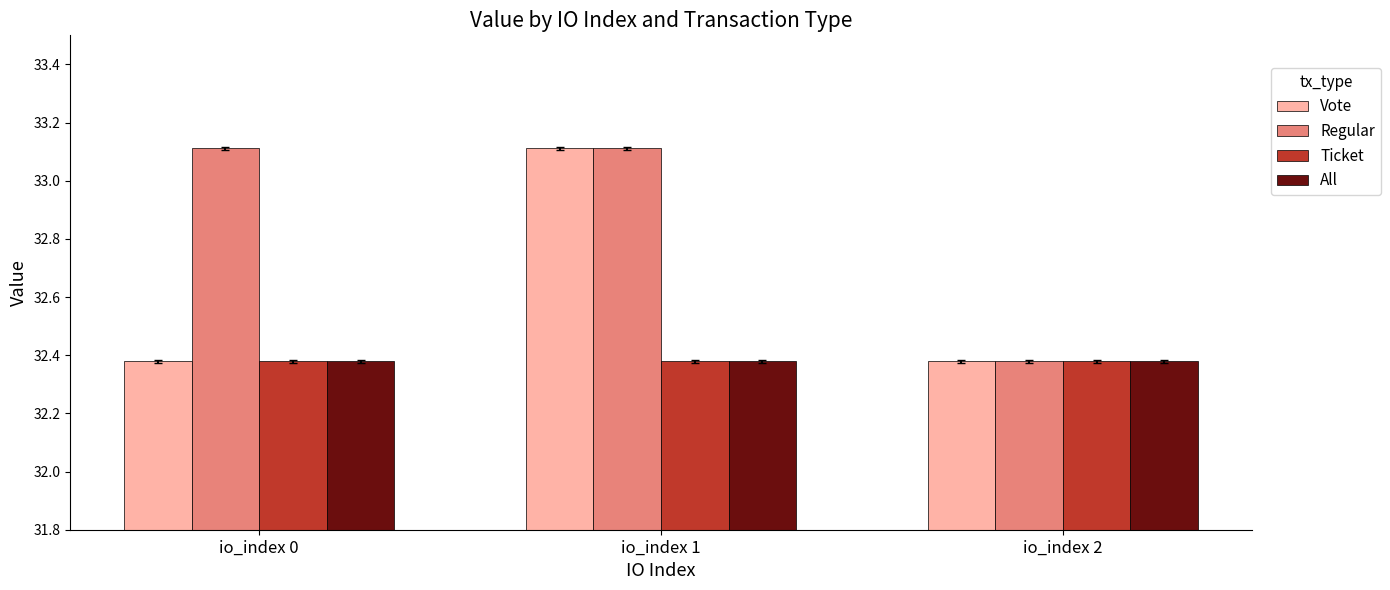

What is the sum of all All values?

97.1